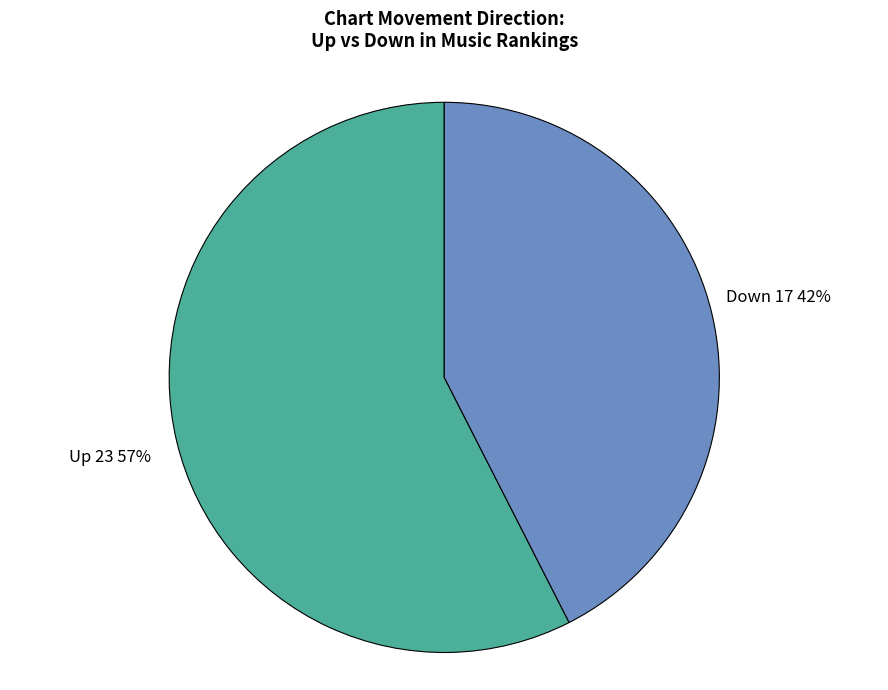

True or false: Down accounts for 42% of the total.

True